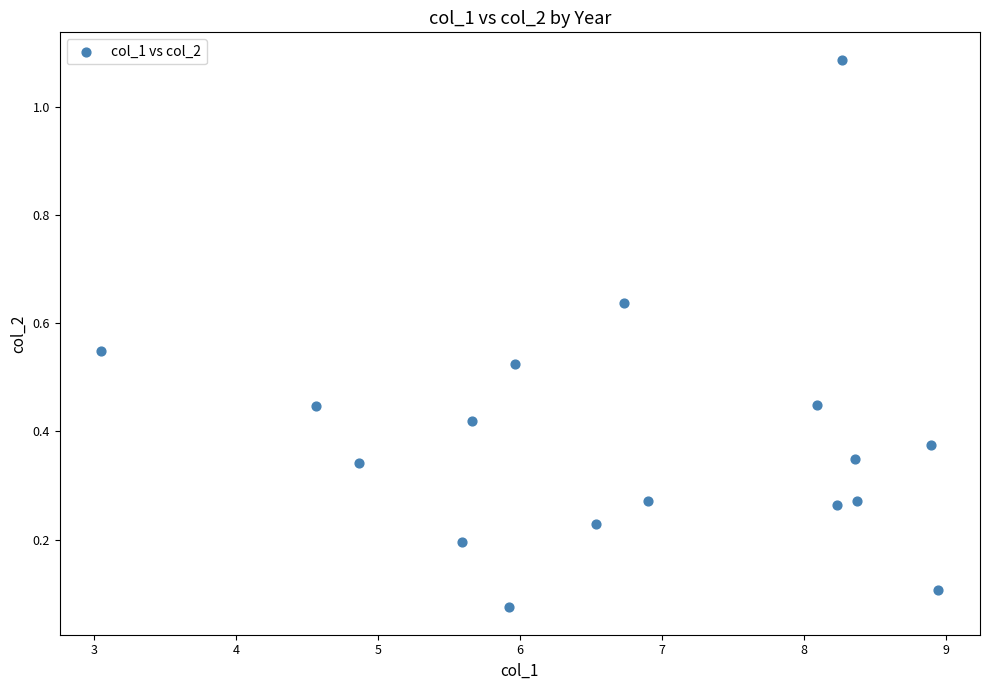

How many data points are displayed?

17